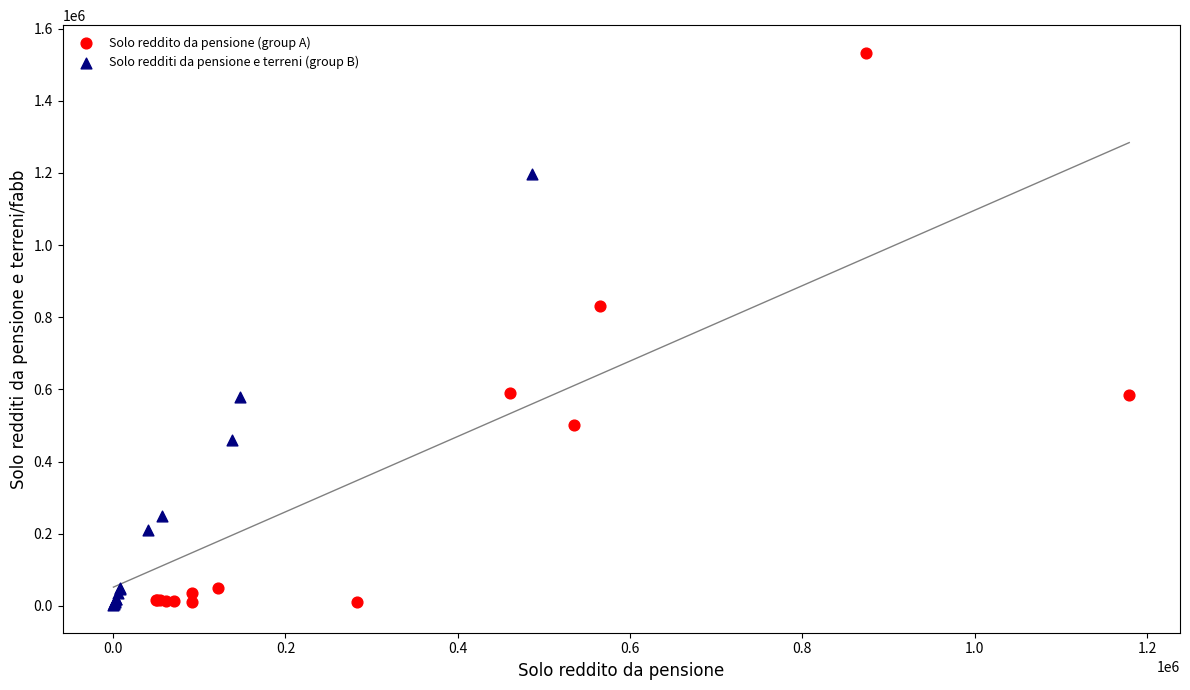

Which series contains the highest Y value?

Solo reddito da pensione (group A)